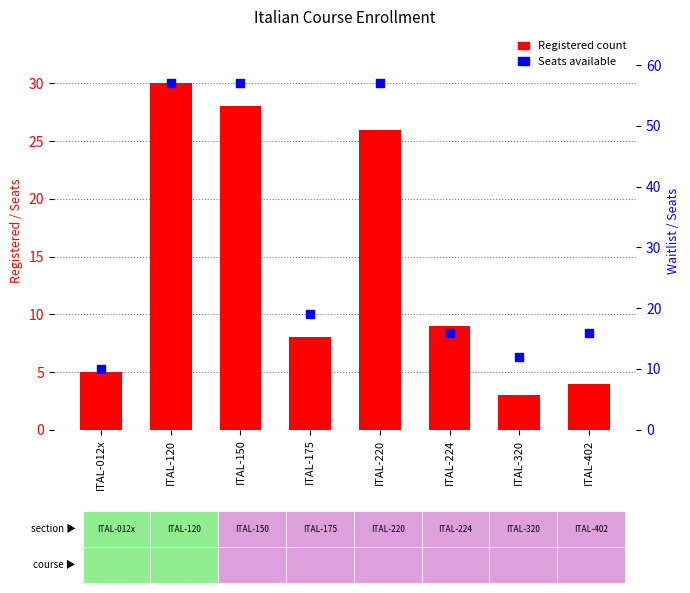

At which category is the sum across all series the highest?

ITAL-120